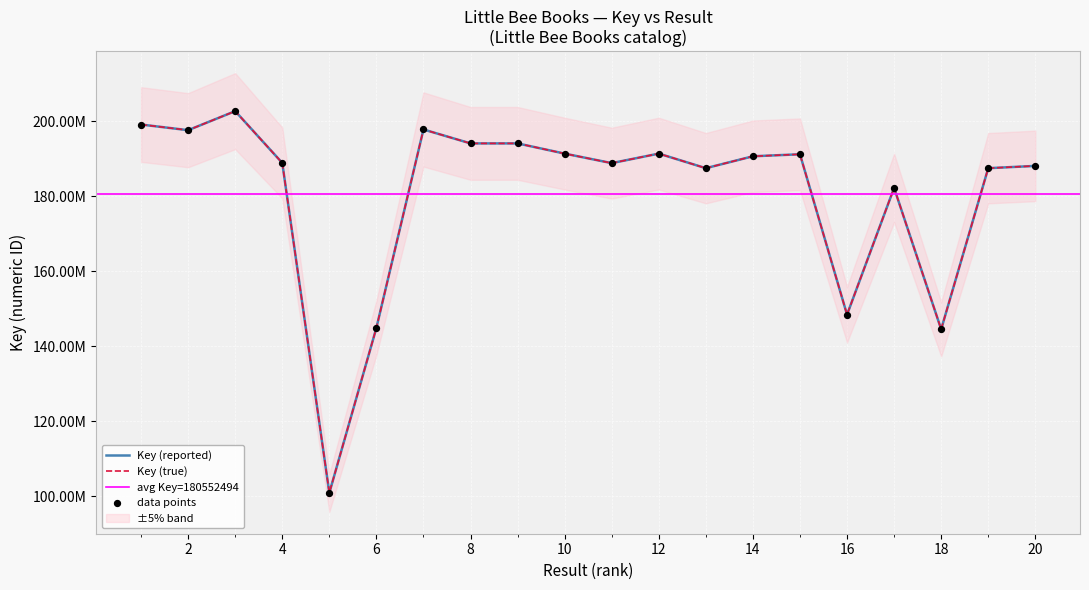

Approximately how many times larger is the value at 15 compared to 5?

1.9